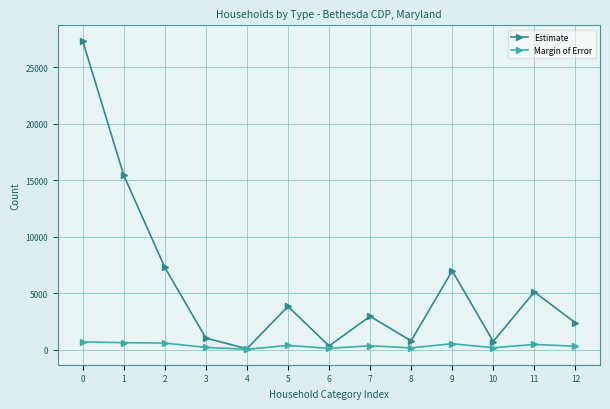

At which category does Estimate reach its first local valley?

4